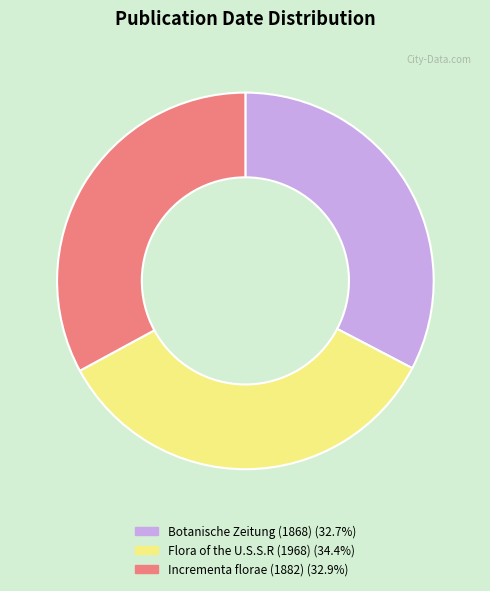

Approximately how many times larger is the value at Botanische Zeitung (1868) (32.7%) compared to Incrementa florae (1882) (32.9%)?

1.0